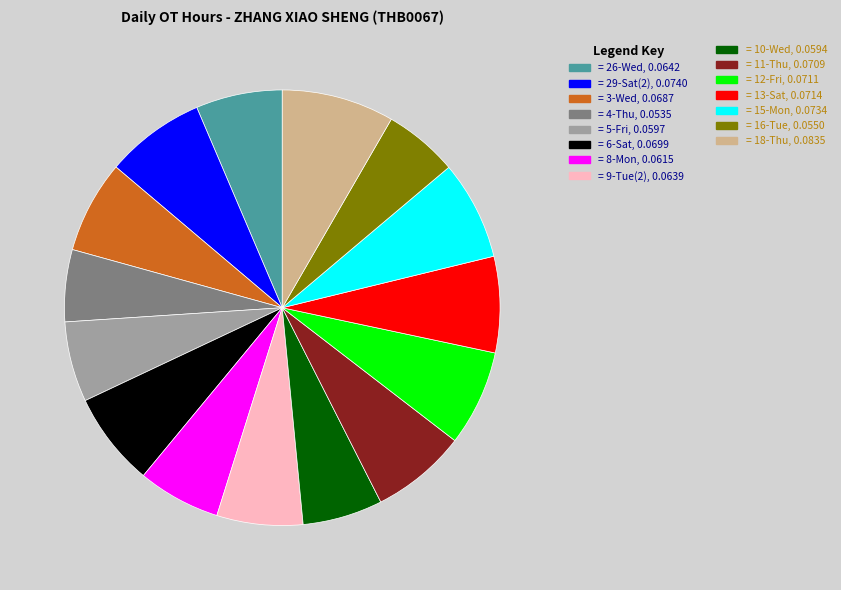

Does any single category account for the majority?

No